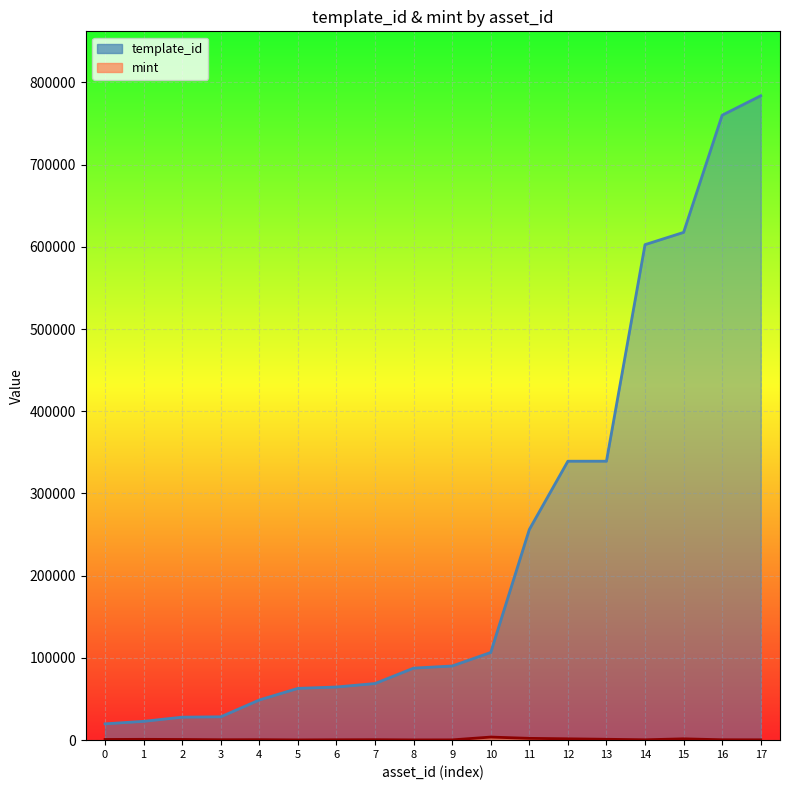

At how many categories does at least one series exceed 639476?

2